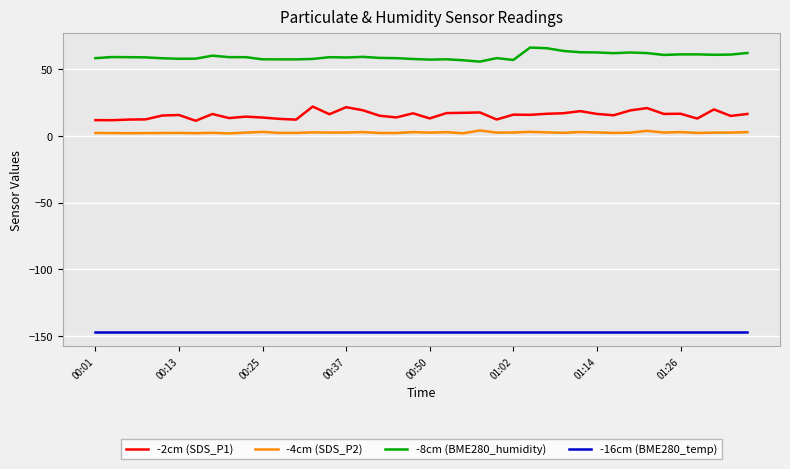

Which series has the largest total across all categories?

-8cm (BME280_humidity)